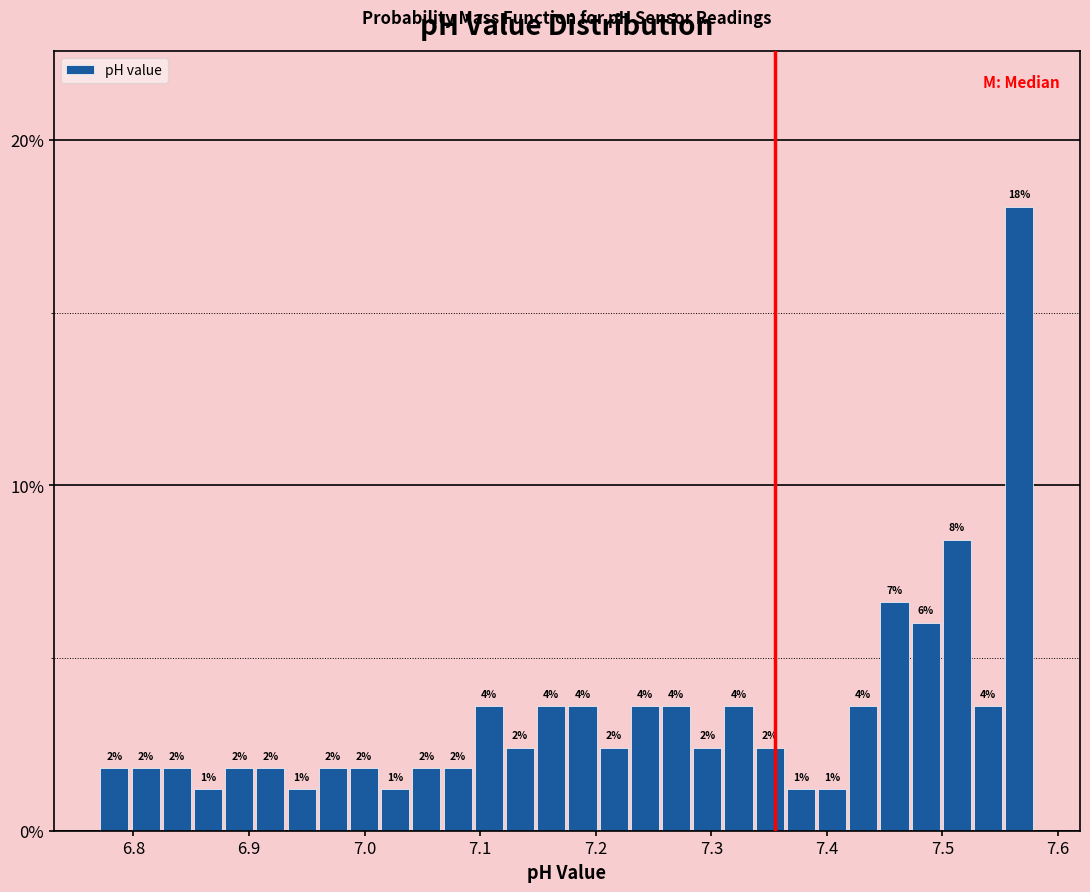

Around what value on the x-axis is the tallest bar? Give the approximate position of its centre, as read against the axis.

7.57